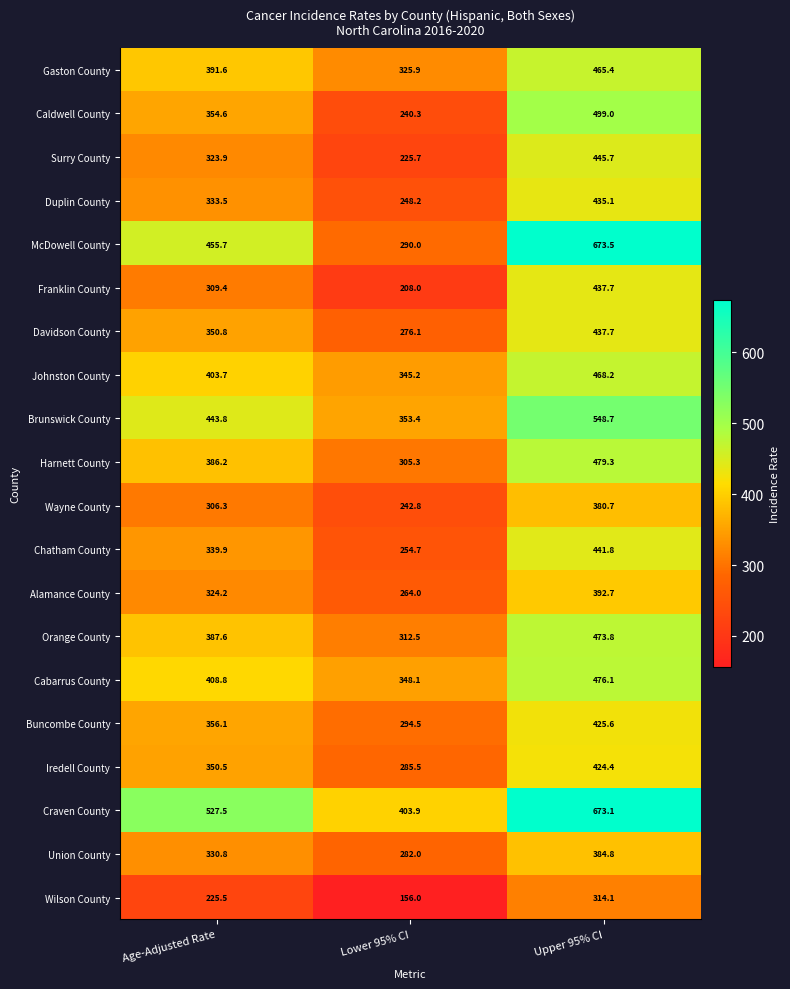

Which series has the largest total across all categories?

Craven County